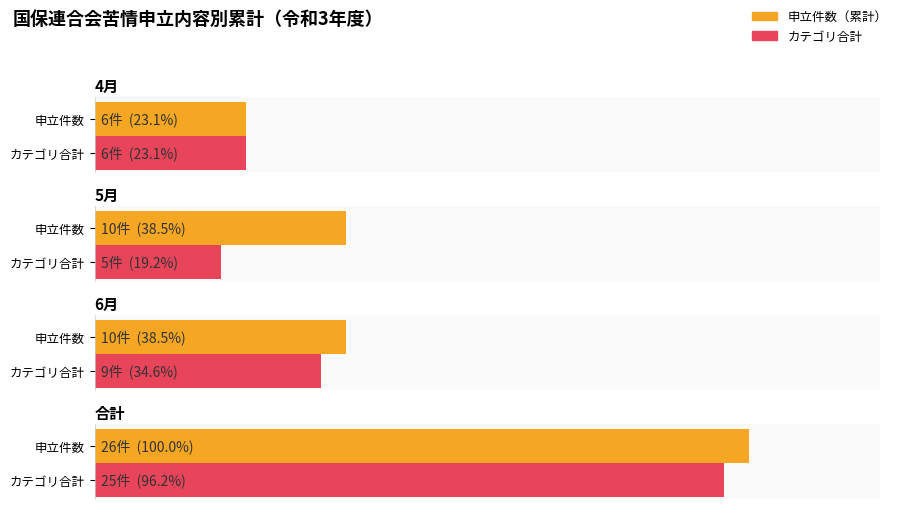

Is it true that the value at 12月 is 9?

False